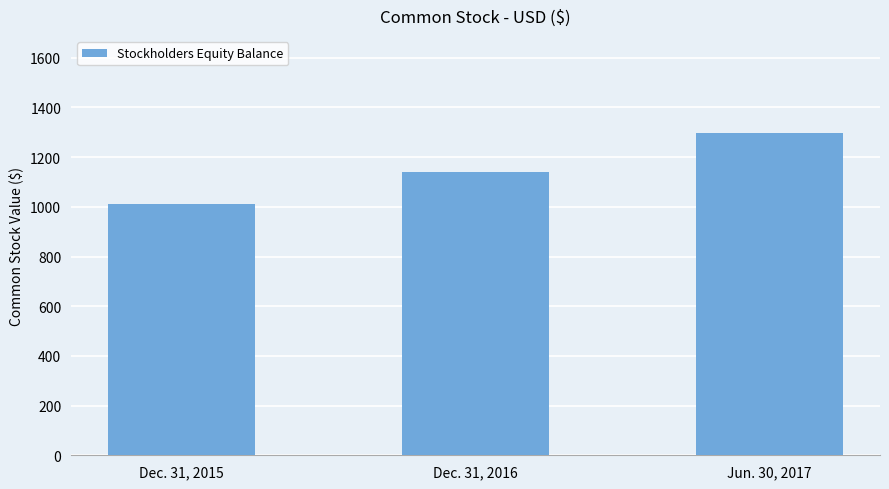

What is the minimum value shown in the chart?

1013